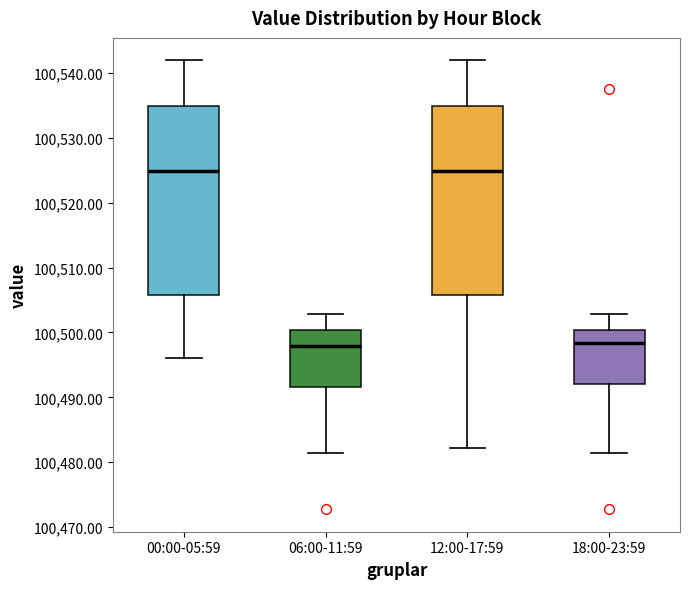

Where does the lower whisker of the box for 12:00-17:59 end on the y-axis? The values are not printed on the chart, so give them approximately, as read against the axis.

100482